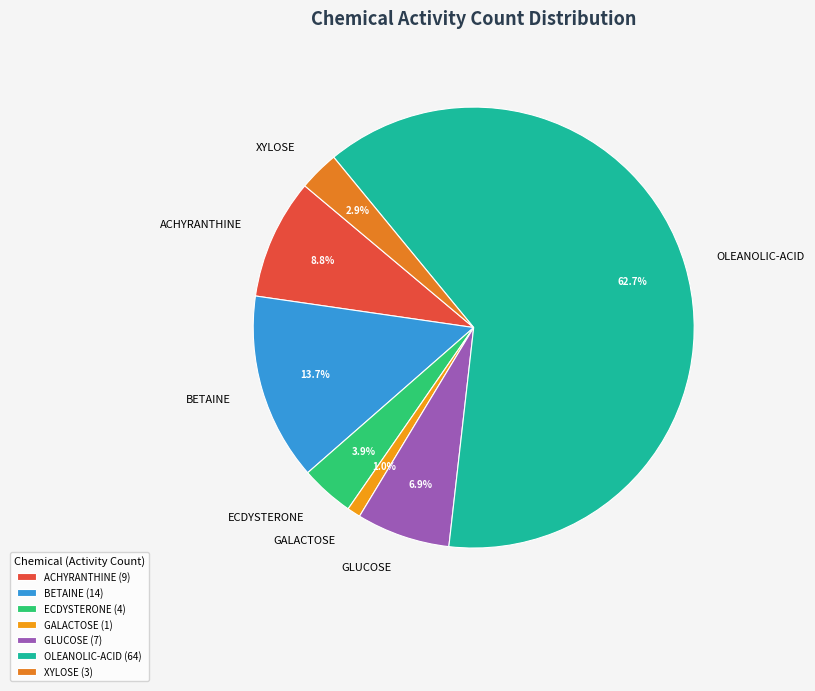

Which slice is the largest?

OLEANOLIC-ACID